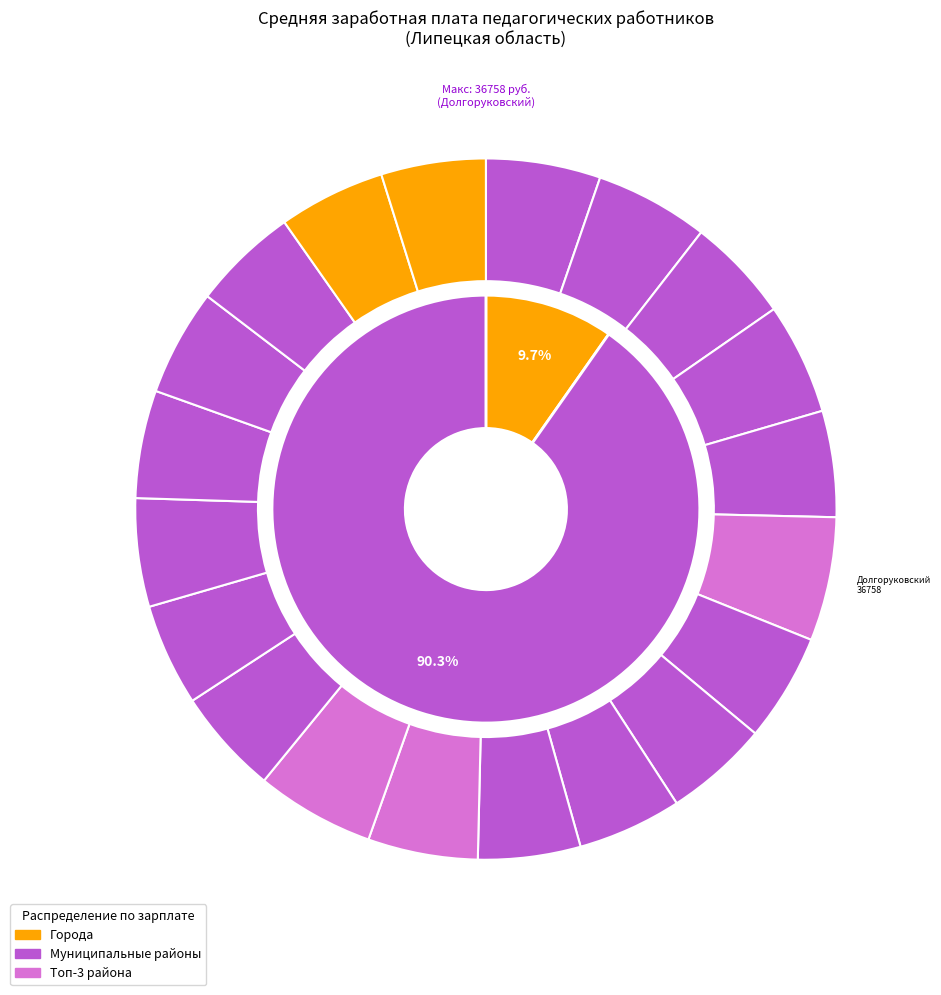

The Воловский муниципальный район slice represents 13% of the pie. True or false?

False